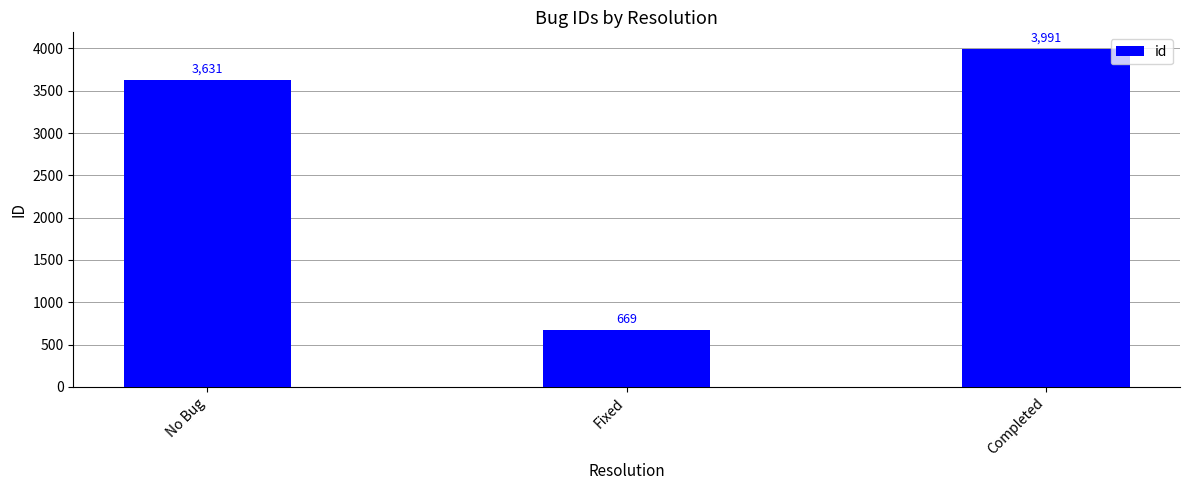

Rank the categories by value from highest to lowest.

Completed, No Bug, Fixed